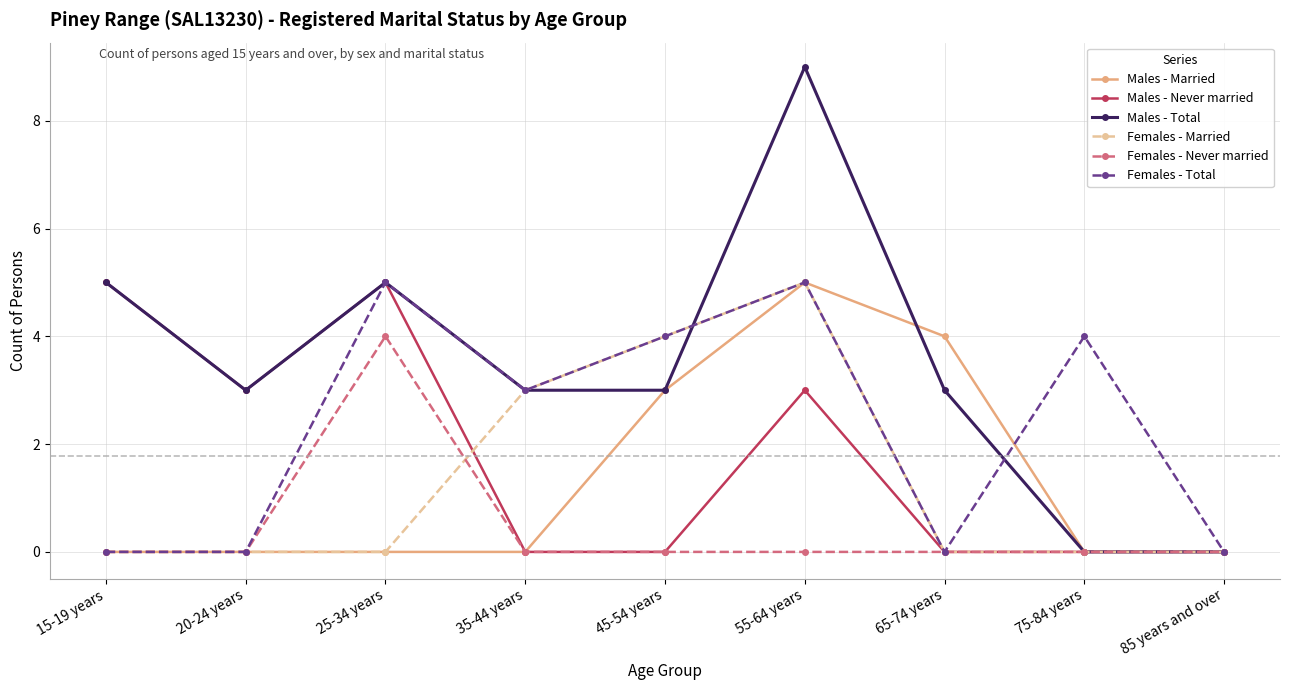

Is the value of Males - Never married at 55-64 years greater than the value of Males - Married at 65-74 years?

No